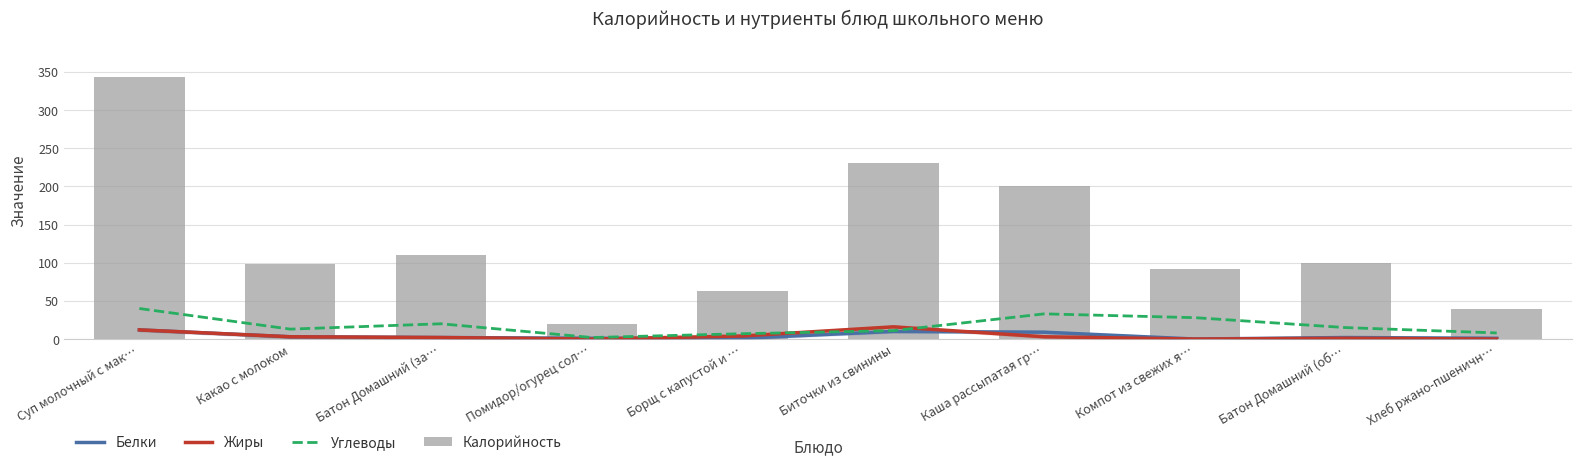

Reading right to left, list all the values displayed in this chart.

Белки: 1	2	0	9	10	1	1	2	3	12
Жиры: 0	1	0	3	16	4	0	2	3	12
Углеводы: 8	15	28	33	11	7	2	20	13	40
Калорийность: 40	100	92	200	230	63	20	110	98	343